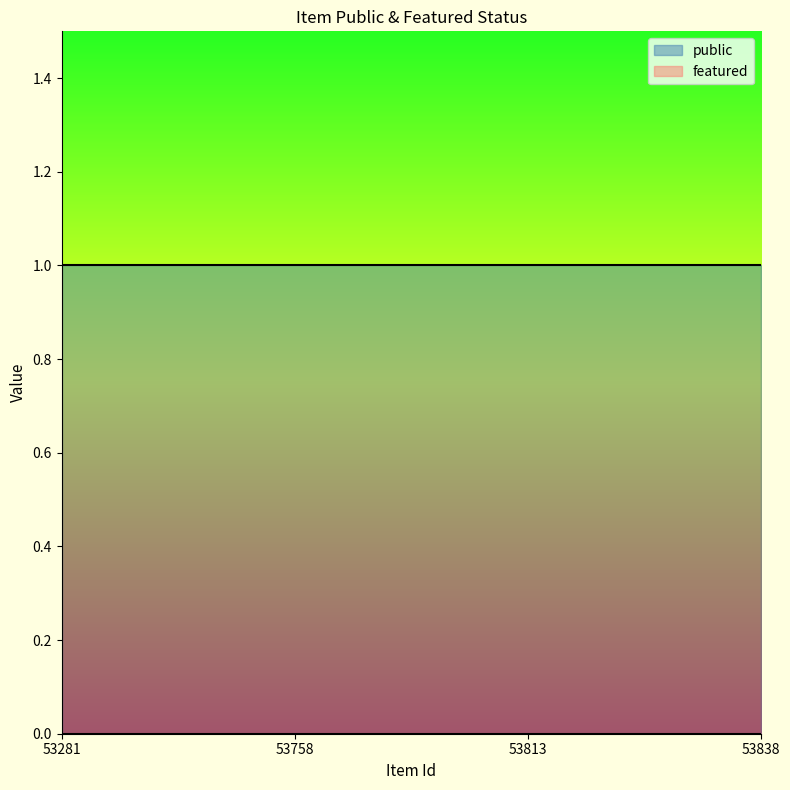

Reading left to right, list all the values displayed in this chart.

public: 53281=1	53758=1	53813=1	53838=1
featured: 53281=0	53758=0	53813=0	53838=0